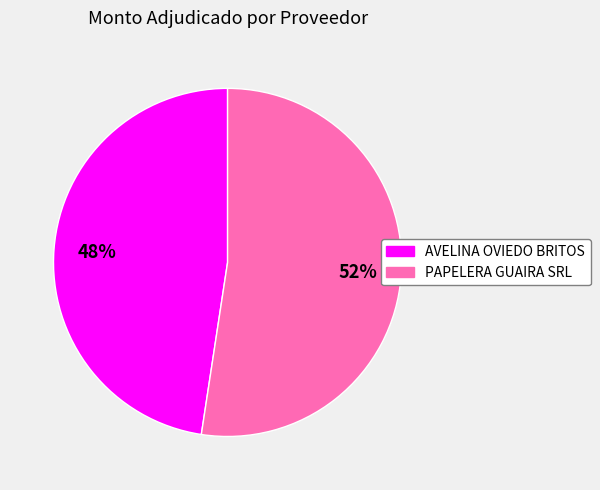

To the nearest percent, what percentage of the pie is PAPELERA GUAIRA SRL?

52%